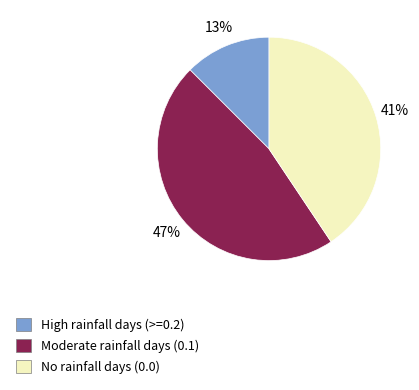

Is there any slice that represents more than half of the pie?

No